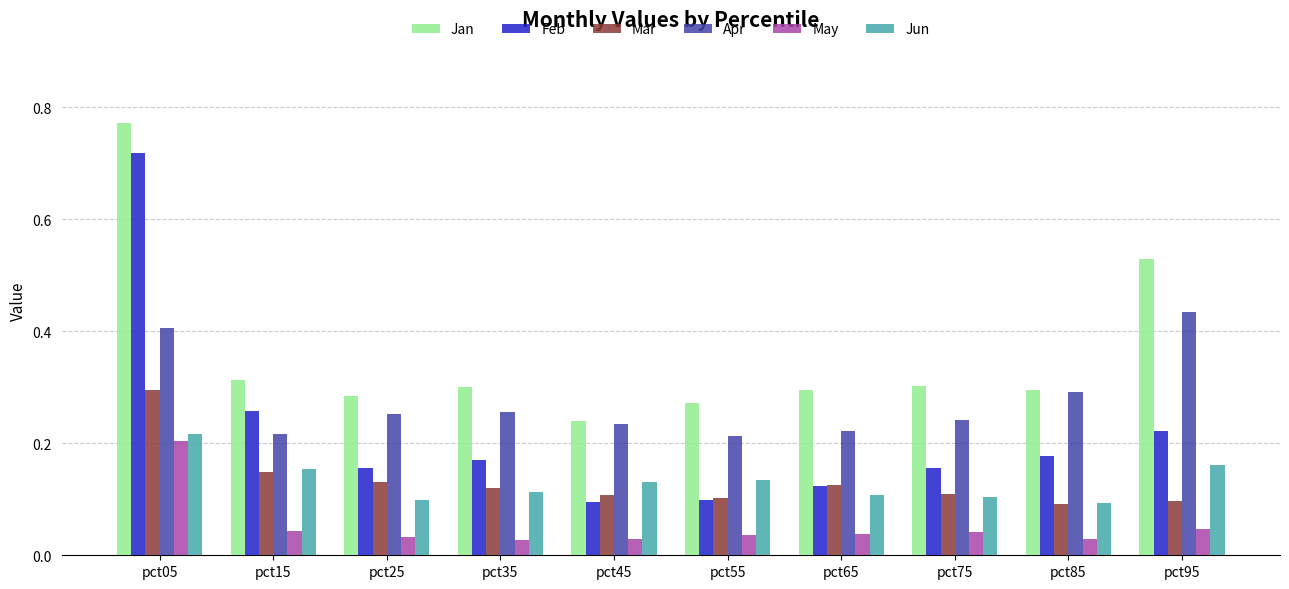

Which label corresponds to the largest value in the chart?

pct05